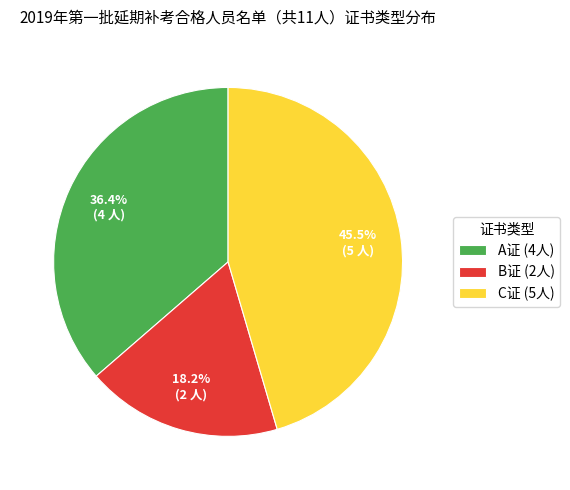

What is the total percentage of B证 and C证?

63.6%